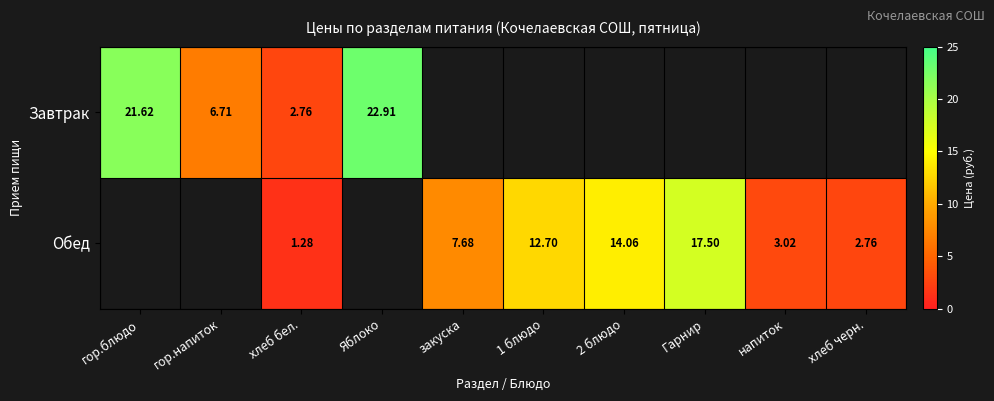

Is the value of Завтрак at гор.блюдо greater than the value of Обед at закуска?

Yes